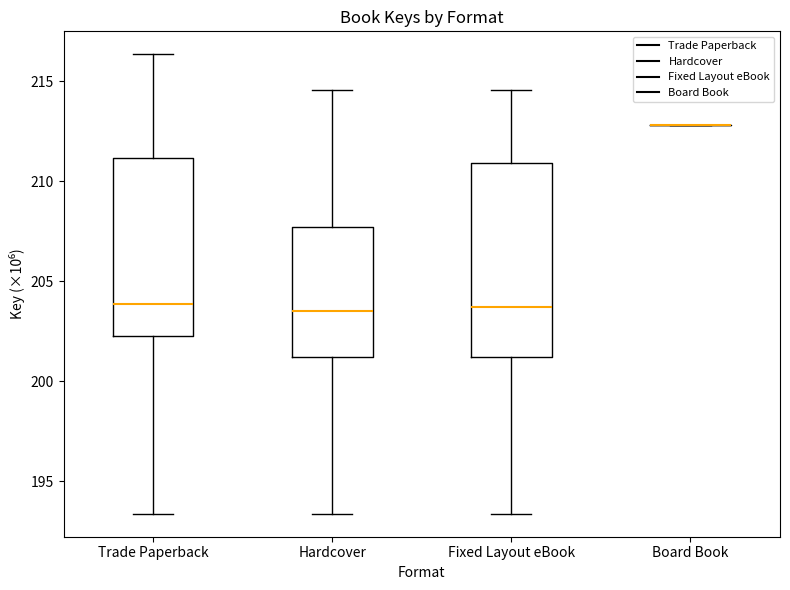

Reading left to right, read every box against the y-axis: the position of its median line, the range the box covers, and the ends of its whiskers. The values are not printed on the chart, so give them approximately, as read against the axis.

Trade Paperback: median 204.0, box 202.0 to 211.0, whiskers 193.5 to 216.5
Hardcover: median 203.5, box 201.0 to 207.5, whiskers 193.5 to 214.5
Fixed Layout eBook: median 203.5, box 201.0 to 211.0, whiskers 193.5 to 214.5
Board Book: box collapsed to a line at 213.0, whiskers 213.0 to 213.0